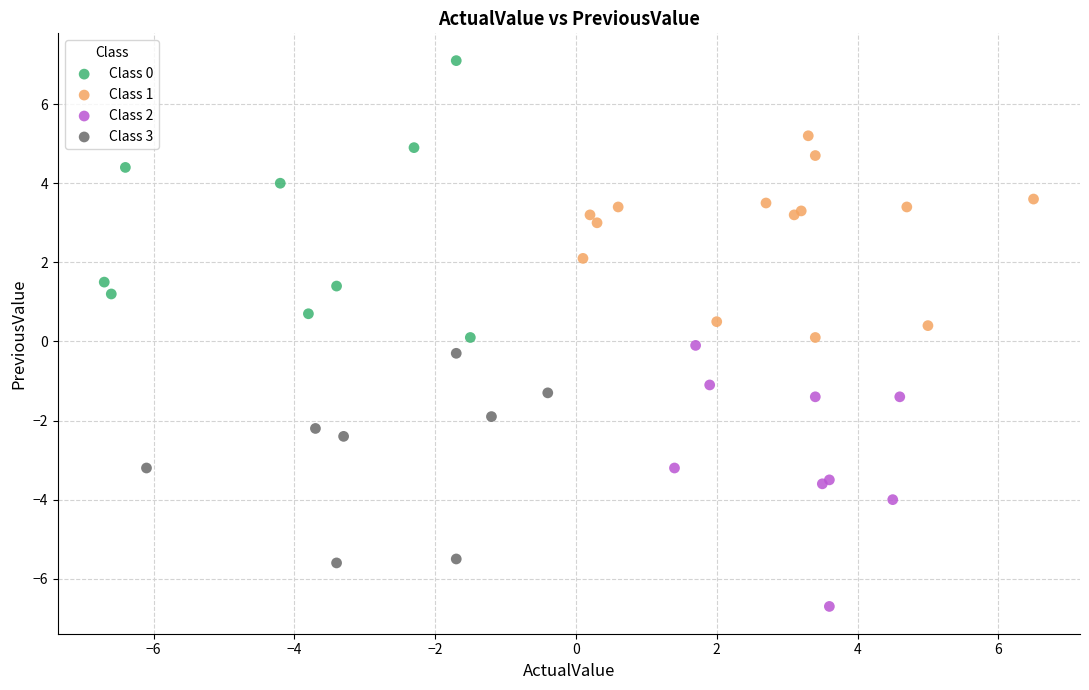

Which series contains the lowest Y value?

Class 2